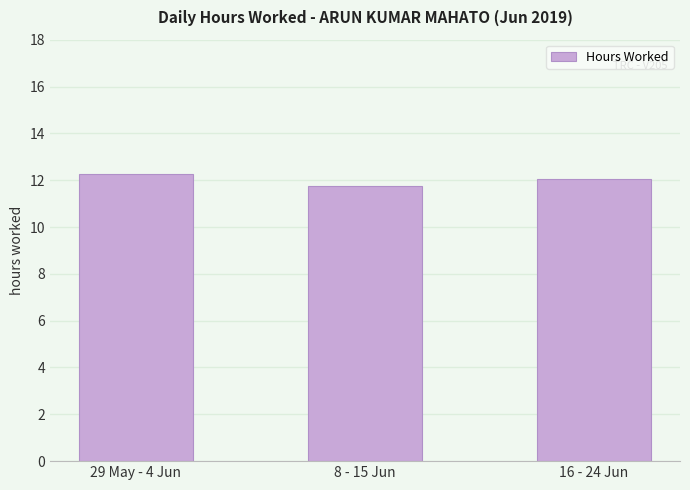

What is the approximate value at 8 - 15 Jun?

11.7